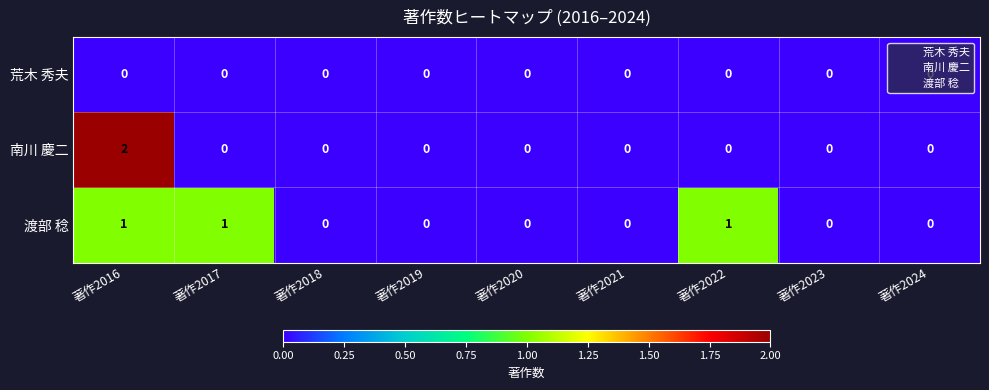

The 南川 慶二 series shows 0 at 著作2019. True or false?

True